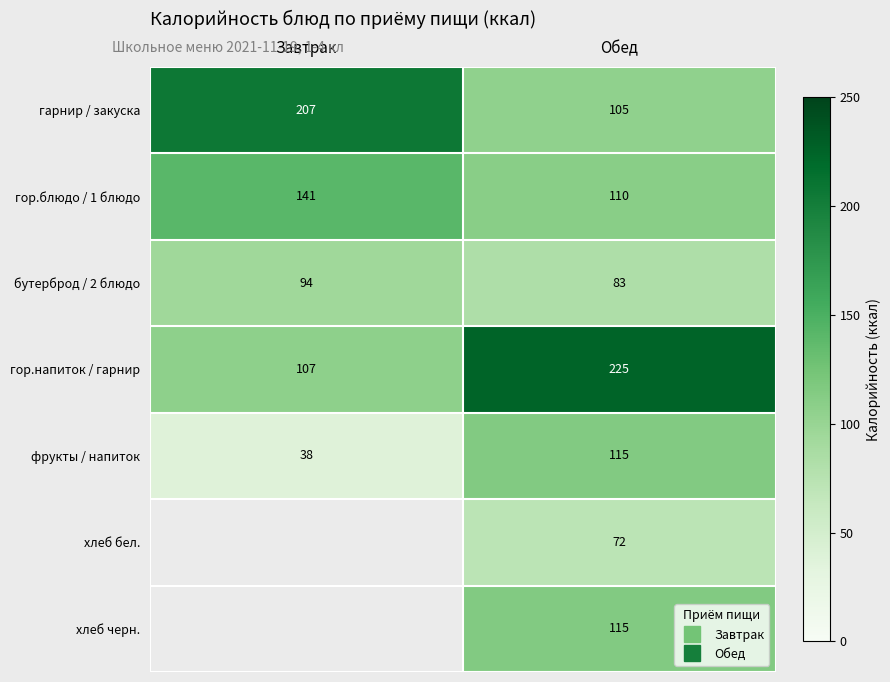

At which label is бутерброд / 2 блюдо closest to 88?

Обед